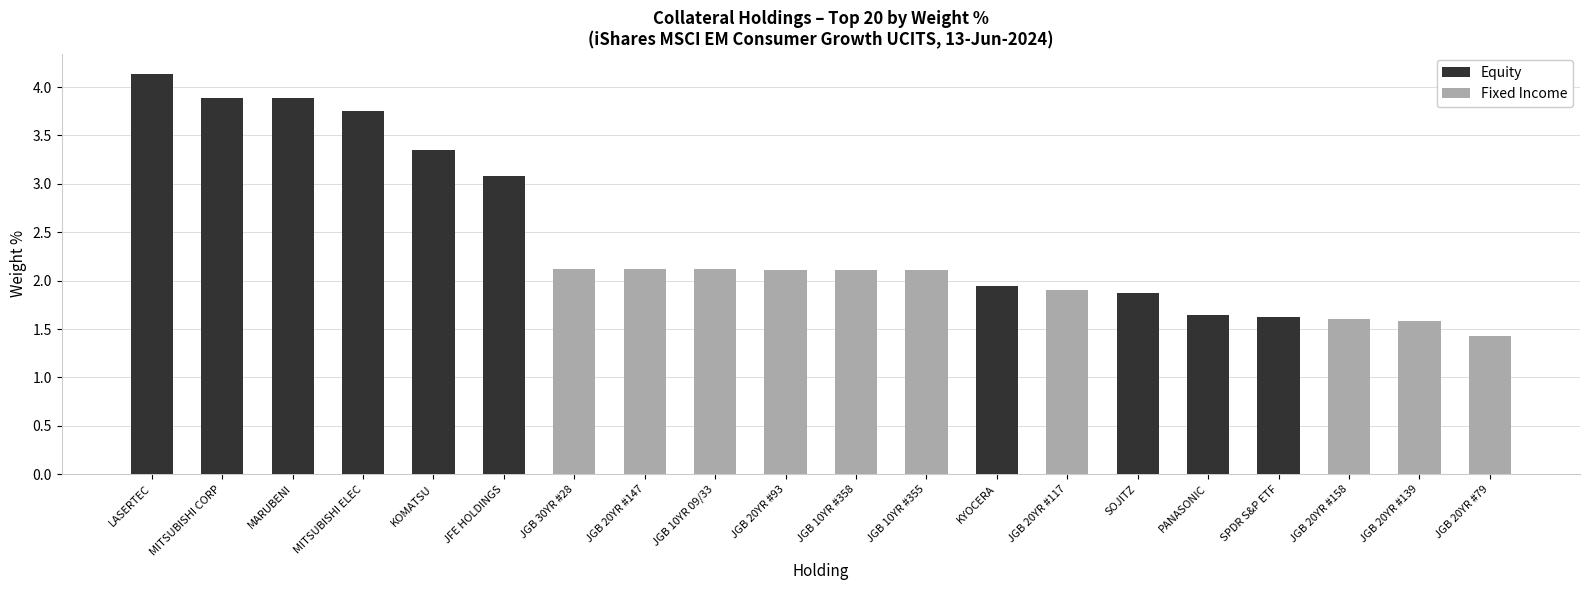

Which series has the largest total across all categories?

Equity